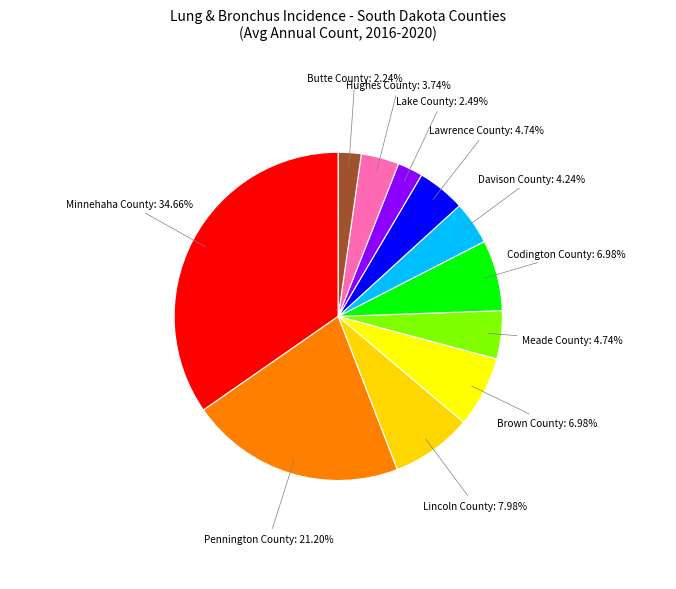

Combined, do Lake County: 2.49% and Lawrence County: 4.74% account for over 50%?

No